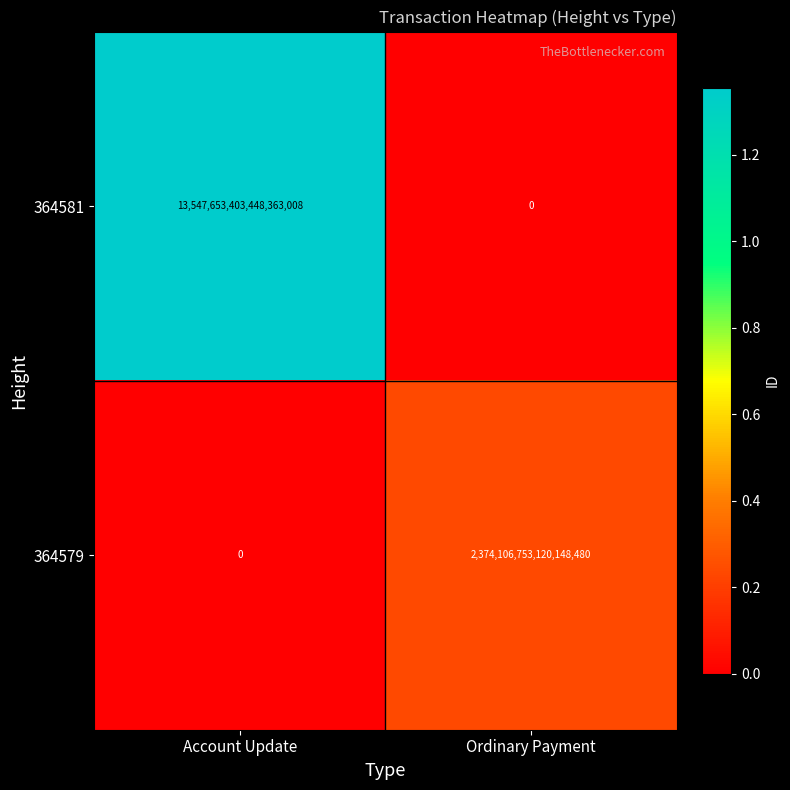

Rank the series at Account Update from highest to lowest value.

364581, 364579